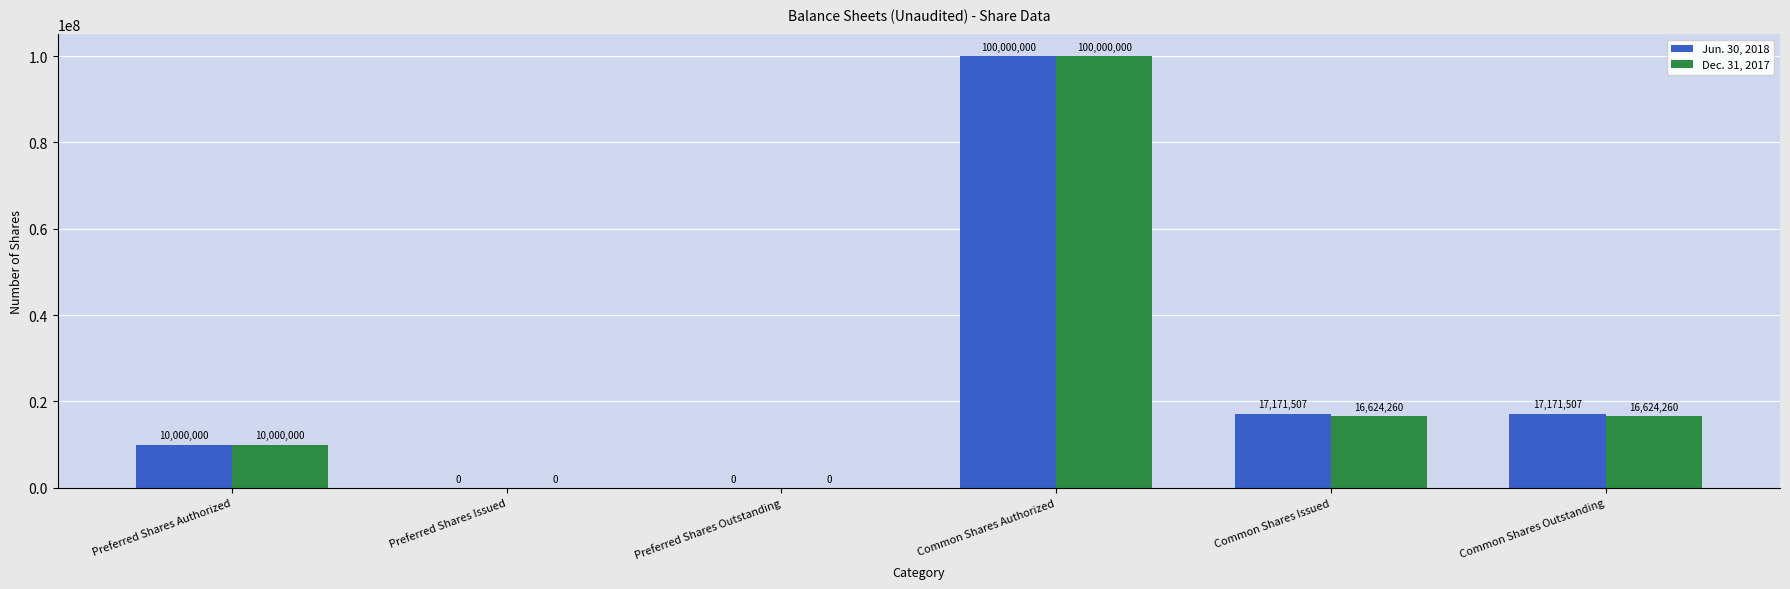

What are all the series names shown in the legend?

Jun. 30, 2018, Dec. 31, 2017